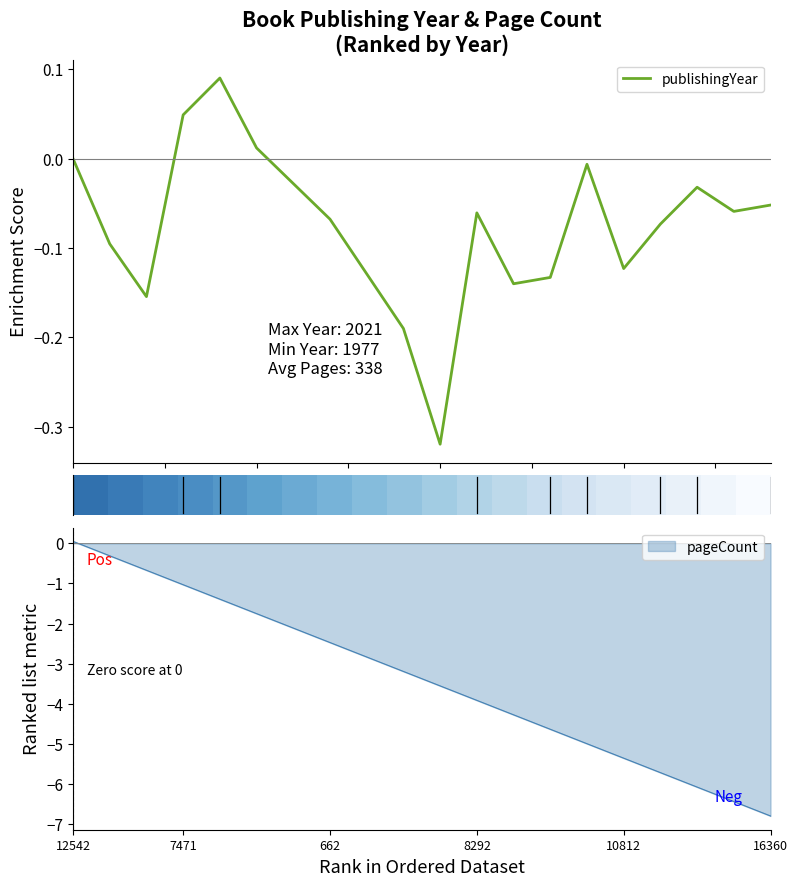

Which category has the highest value in the pageCount series?

12542